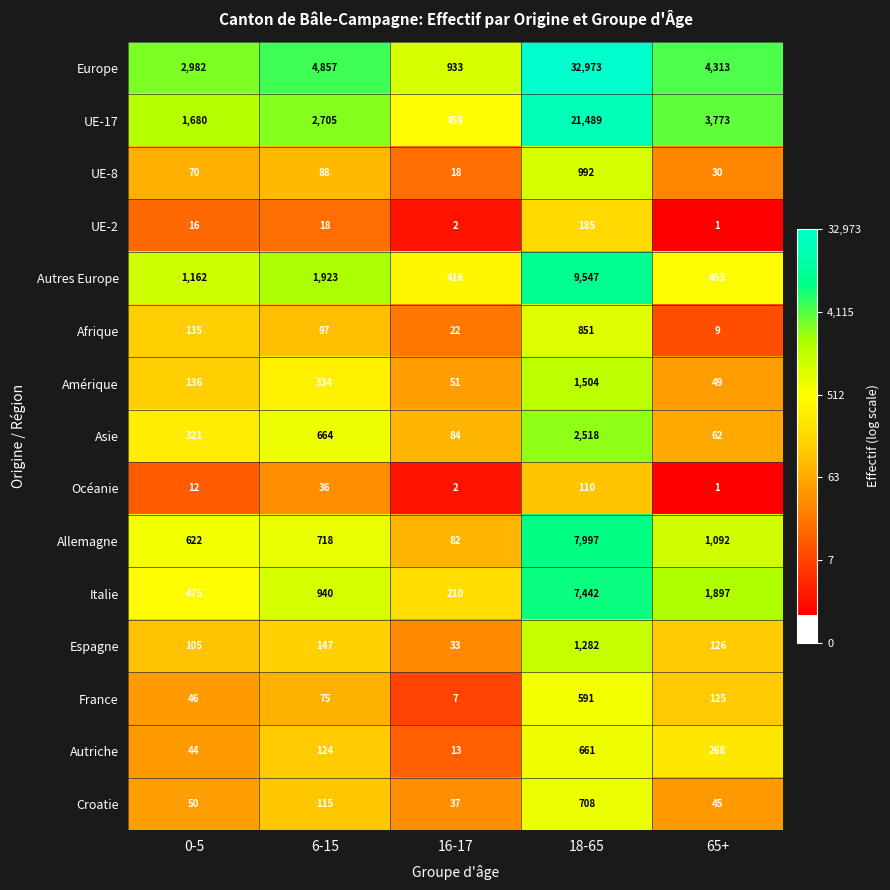

Is the value of Autres Europe at 0-5 greater than the value of UE-2 at 0-5?

Yes